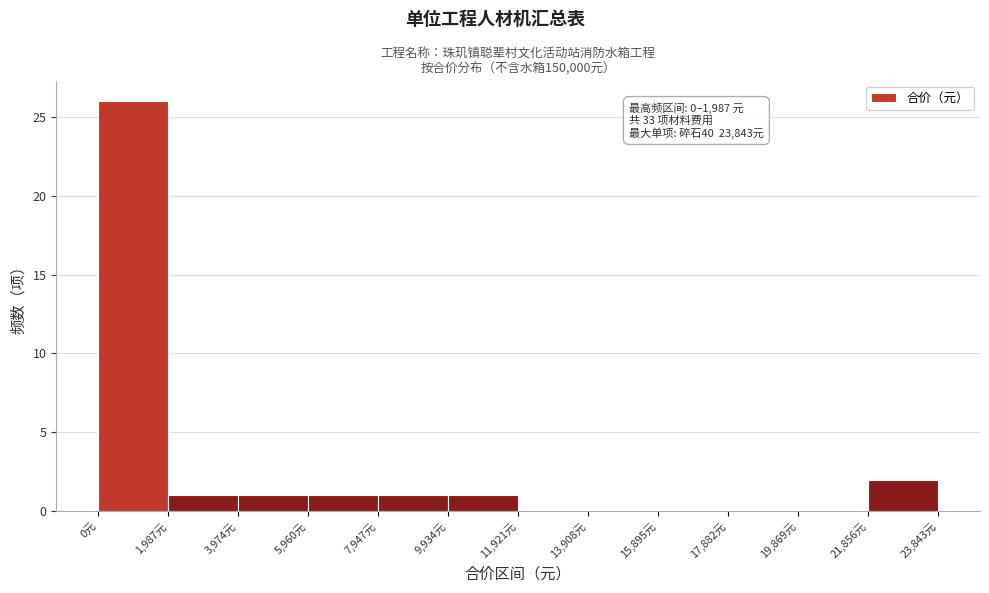

Over which range of the x-axis is the bar tallest?

0 to 2000